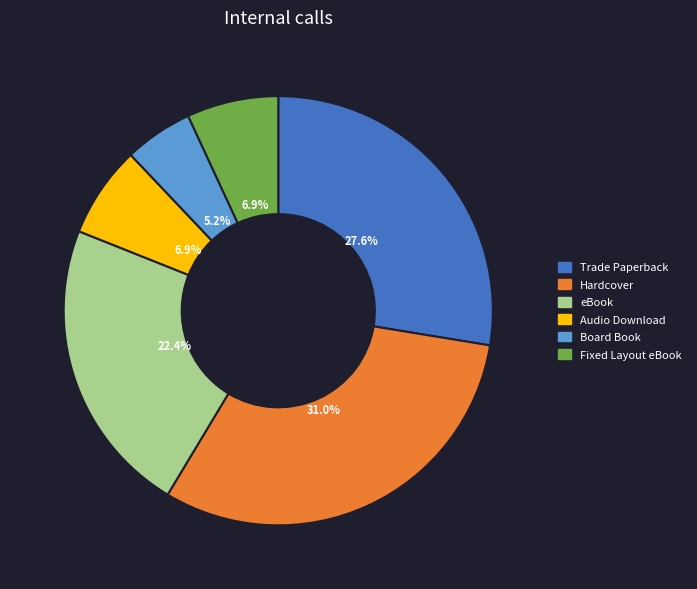

Which slice is the smallest?

Board Book